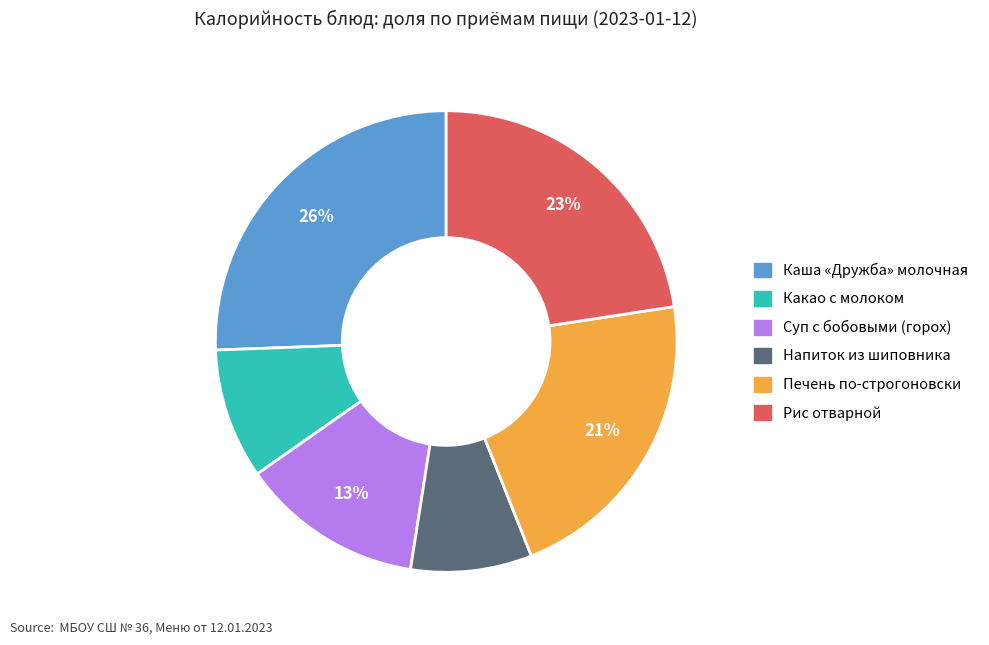

Is it true that Каша «Дружба» молочная is 32% of the pie?

False